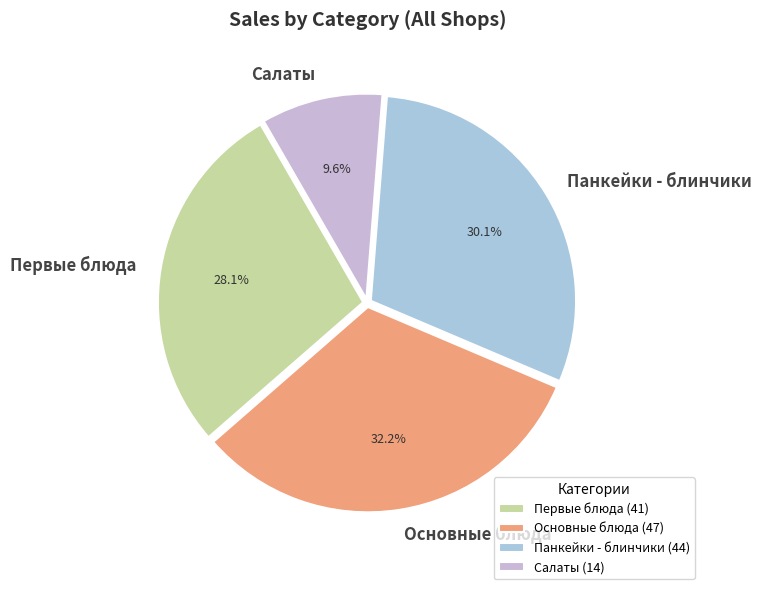

Which category has the smallest portion of the pie?

Салаты